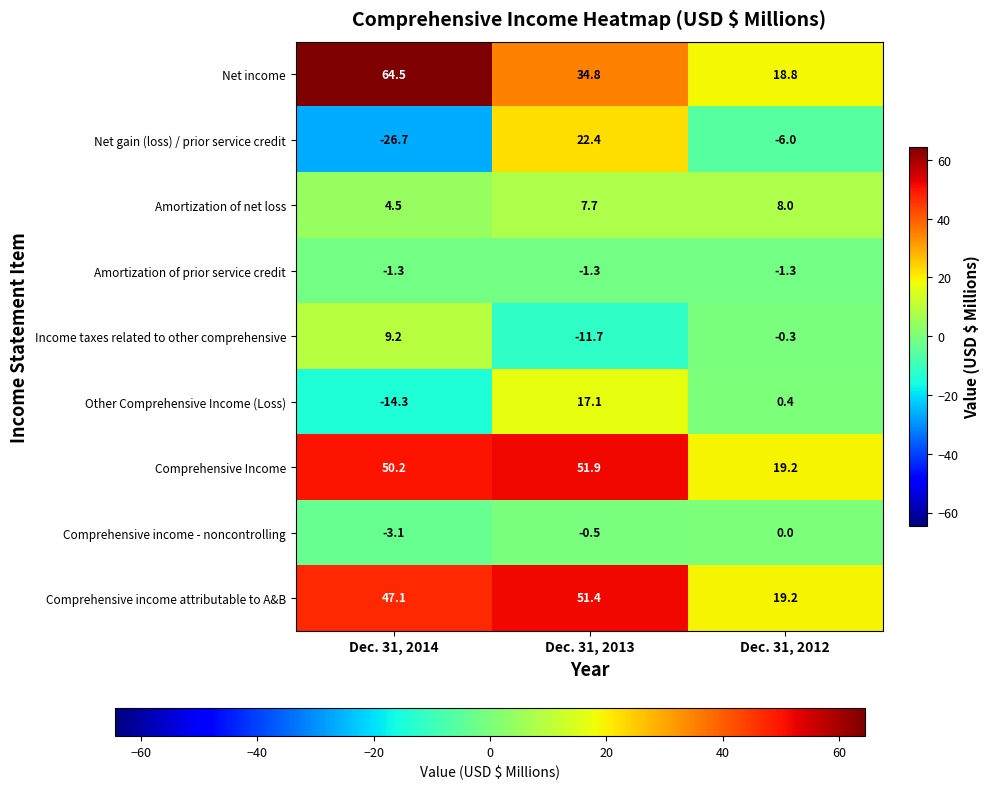

At how many categories does at least one series exceed 10?

3